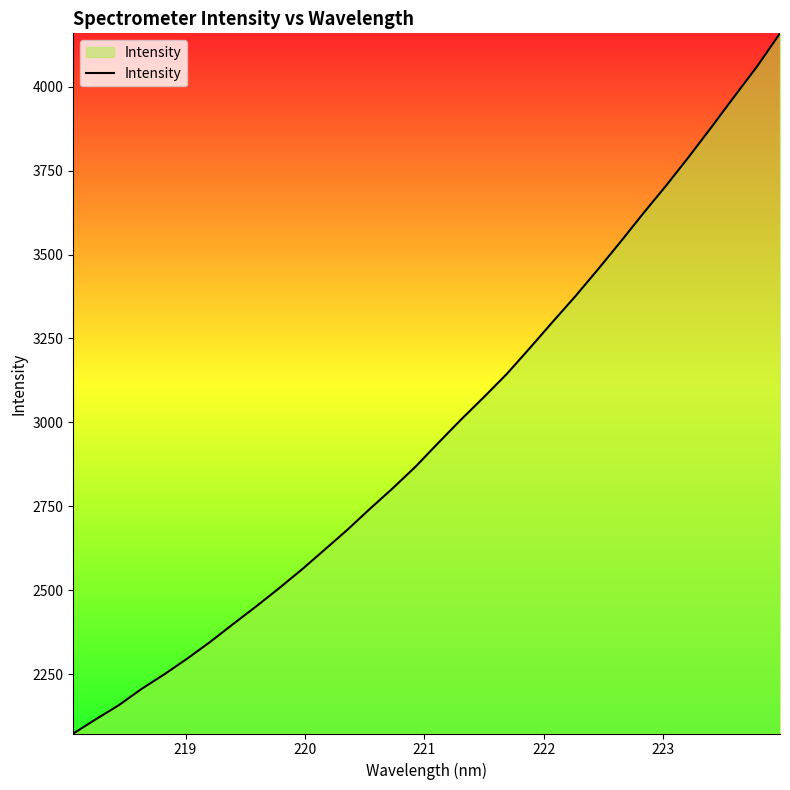

What is the minimum value shown in the chart?

2073.4